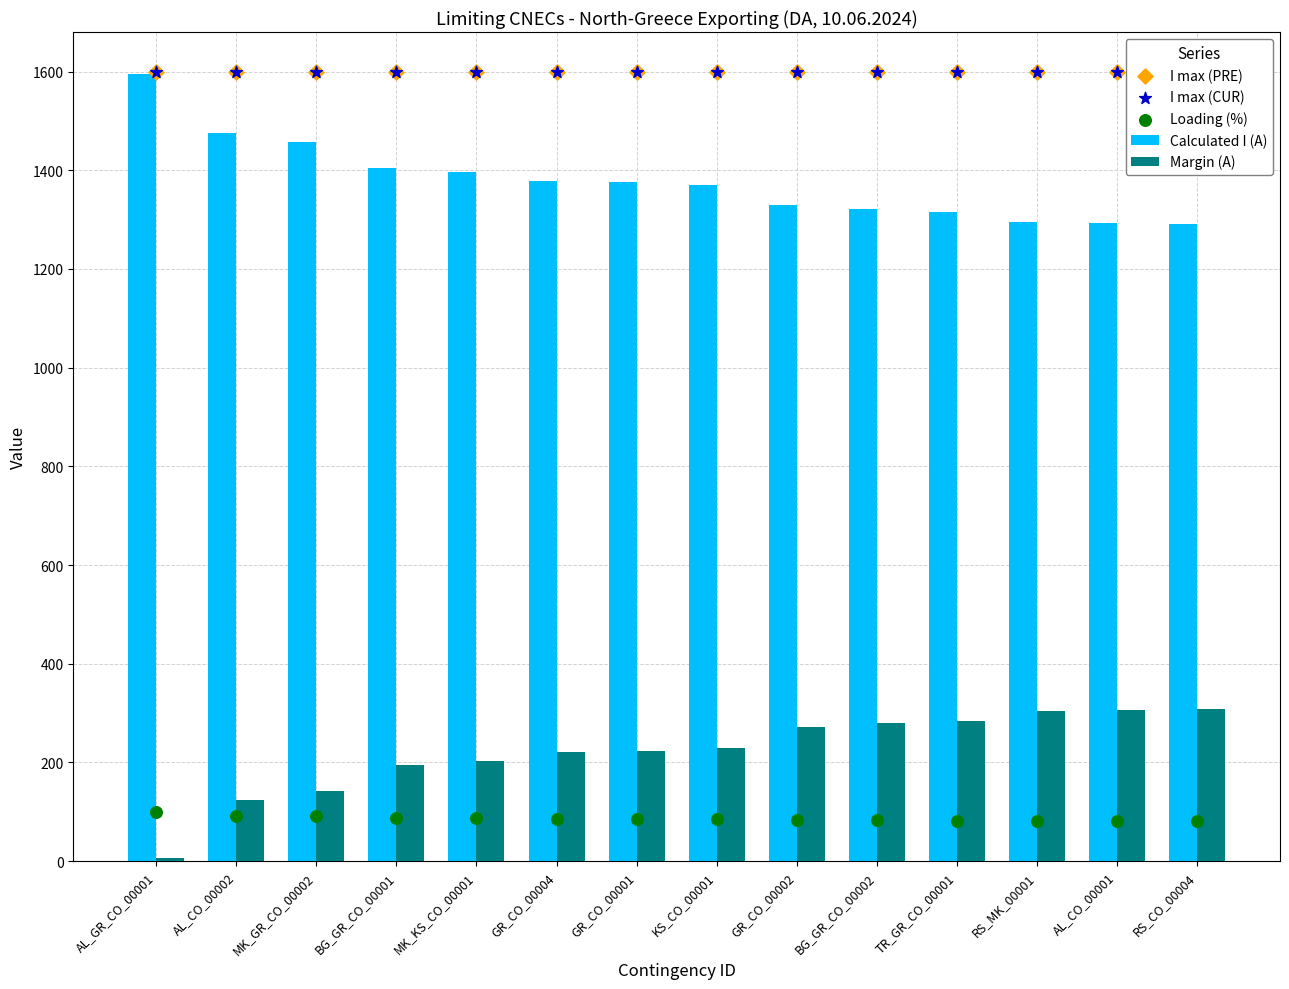

Which series reaches the maximum Y coordinate?

I max (PRE)